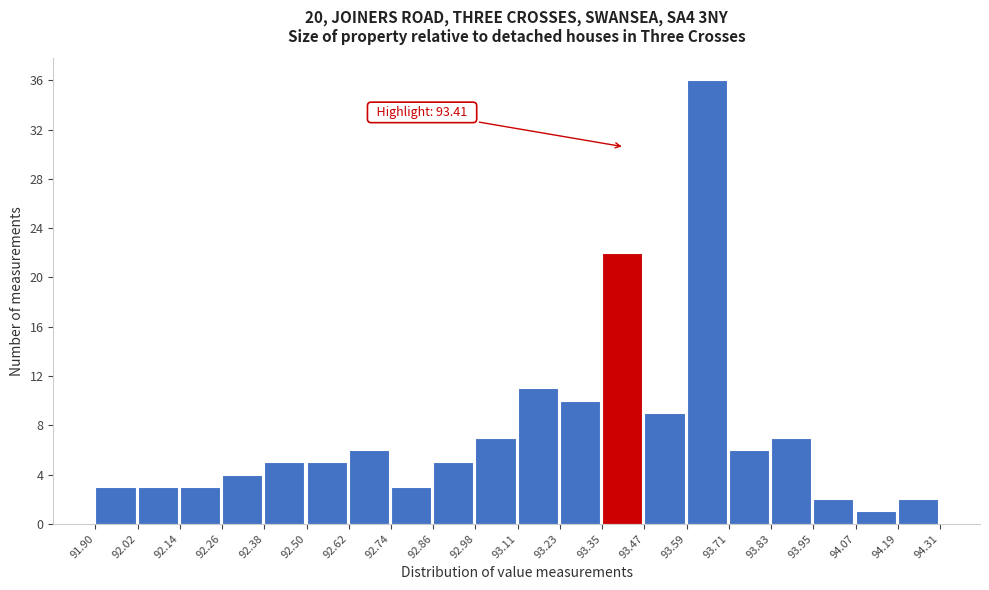

Which range on the x-axis has the tallest bar?

93.59 to 93.71